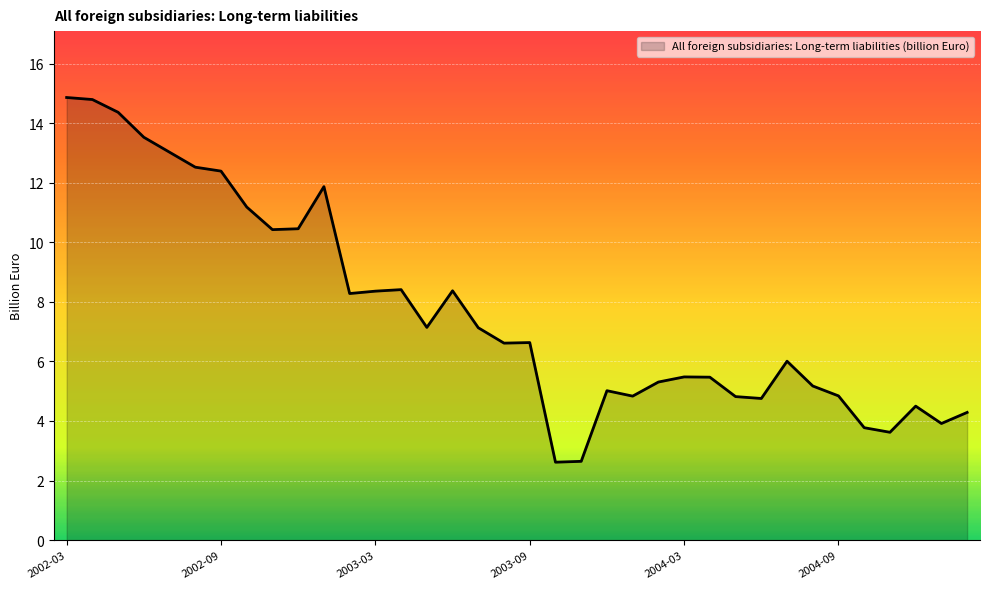

What is the smallest value displayed?

2.6